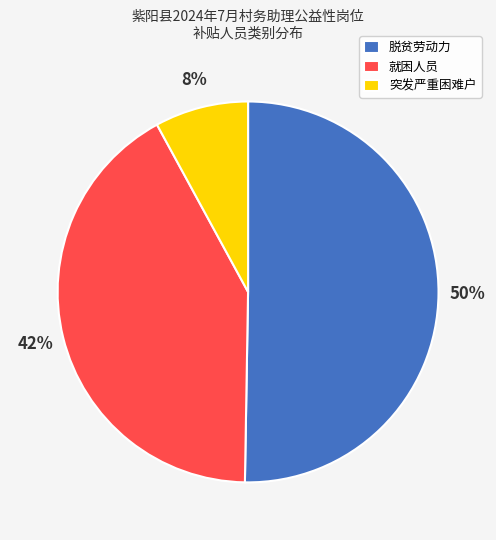

To the nearest percent, what portion does 脱贫劳动力 represent?

50%